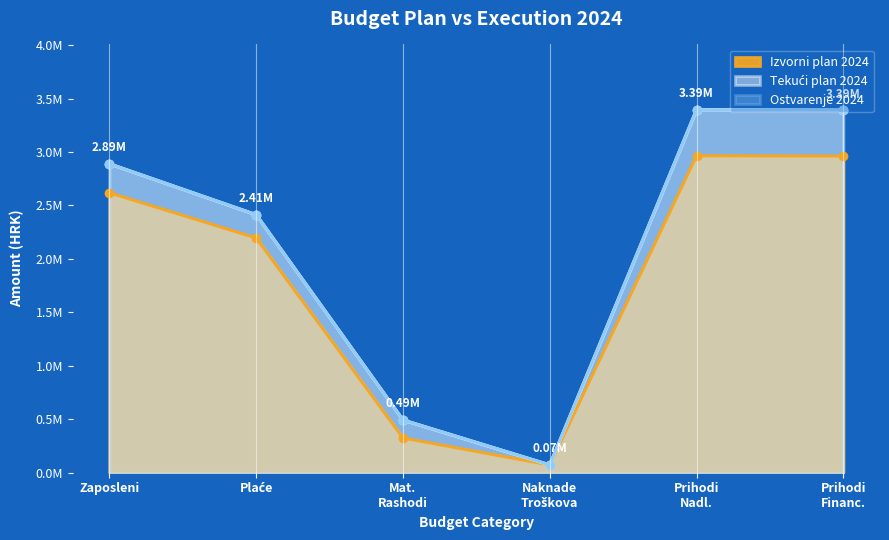

How many data points in Tekući plan 2024 are above 2889614?

2